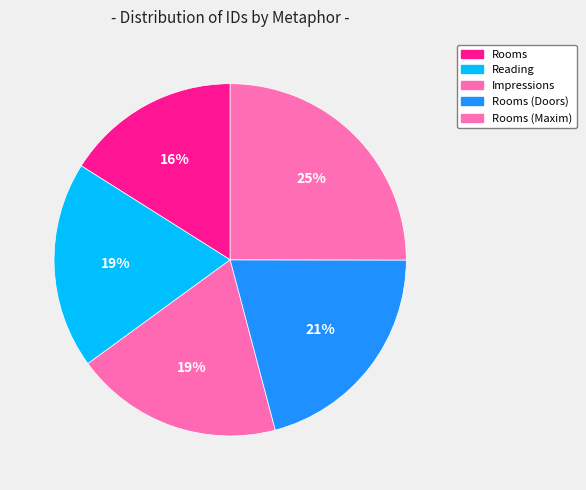

Rank the categories by value from lowest to highest.

Rooms, Reading (My own mind), Impressions, Rooms (Doors), Rooms (Maxim)